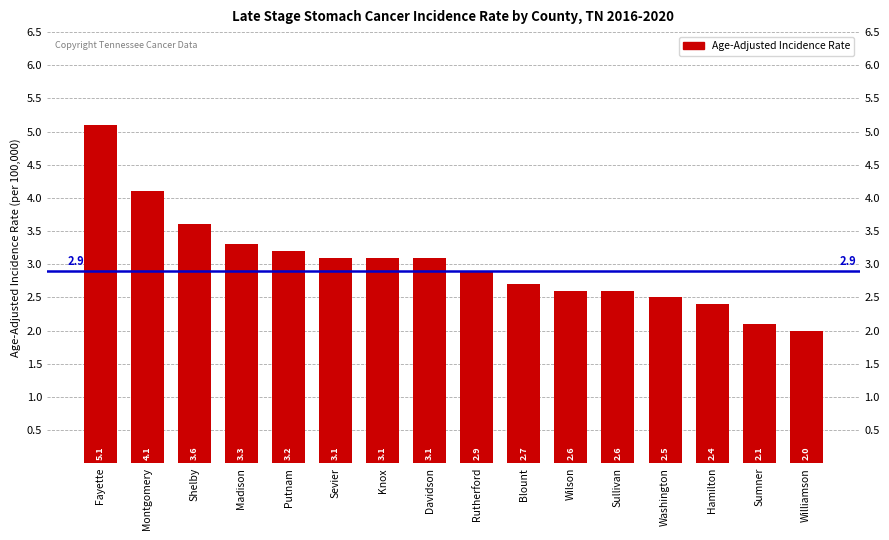

Reading left to right, transcribe all the data shown in this chart.

Fayette=5.1	Montgomery=4.1	Shelby=3.6	Madison=3.3	Putnam=3.2	Sevier=3.1	Knox=3.1	Davidson=3.1	Rutherford=2.9	Blount=2.7	Wilson=2.6	Sullivan=2.6	Washington=2.5	Hamilton=2.4	Sumner=2.1	Williamson=2.0